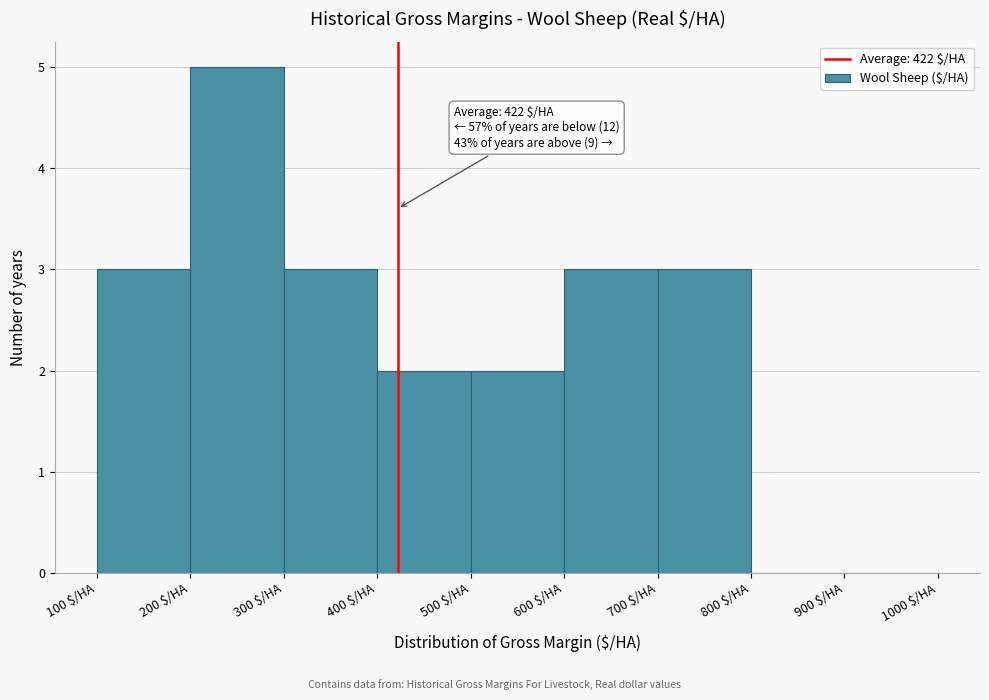

Which range on the x-axis has the tallest bar?

200 to 300